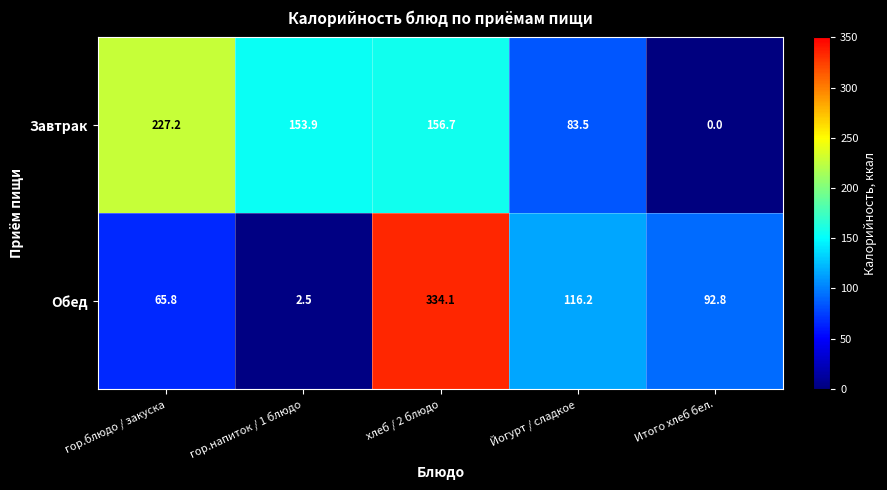

What is the difference between the Обед values at Йогурт / сладкое and гор.напиток / 1 блюдо?

113.7